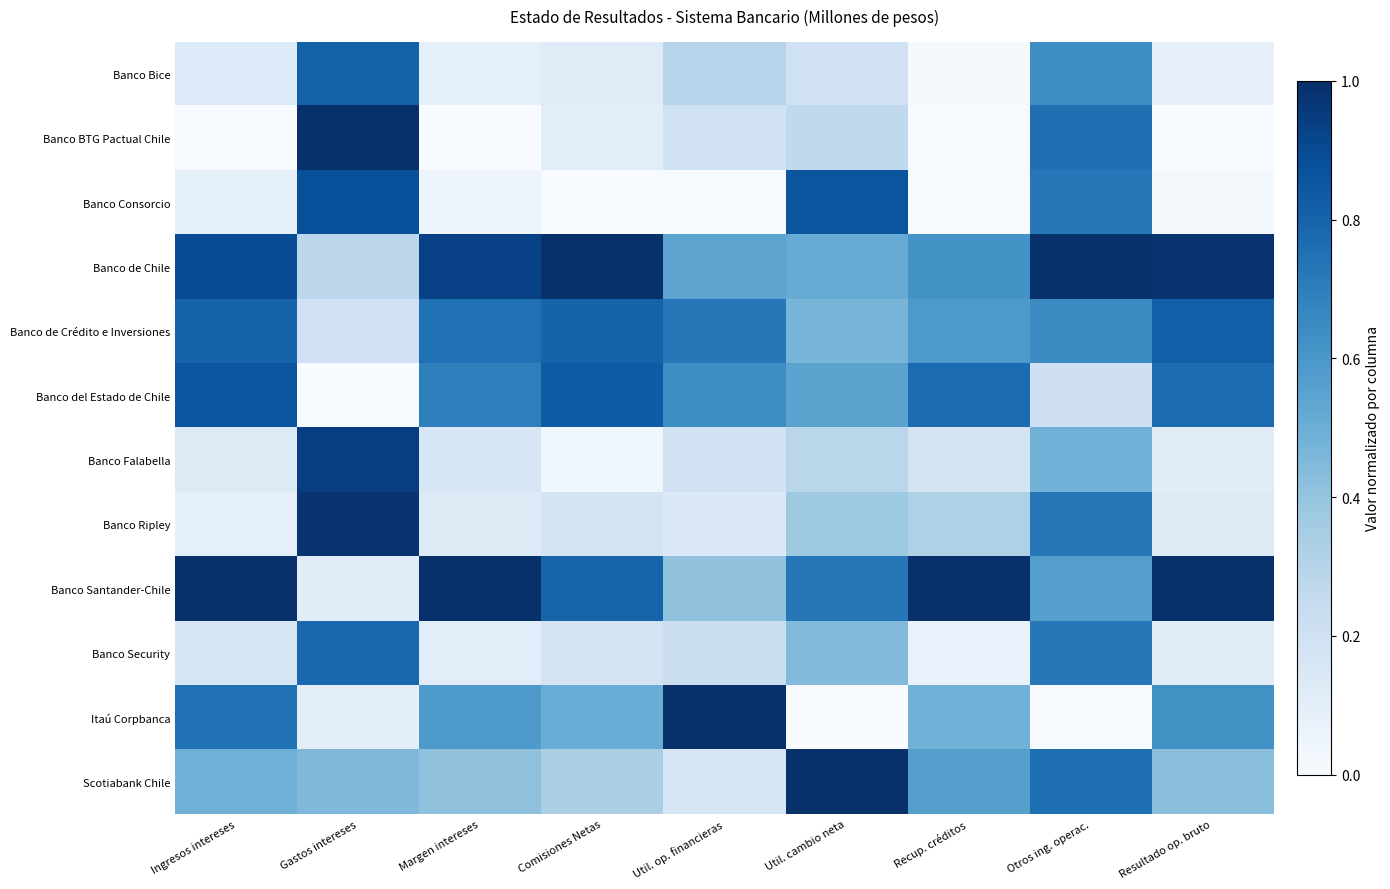

What is the total value across all series at Ingresos intereses?

5.4